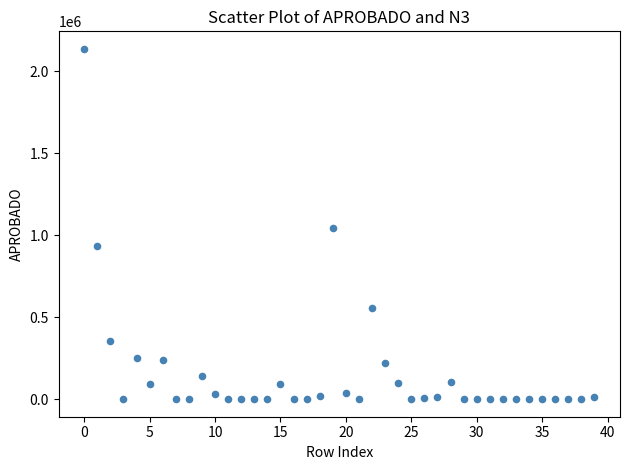

What is the range of Y values (max minus min)?

2135000